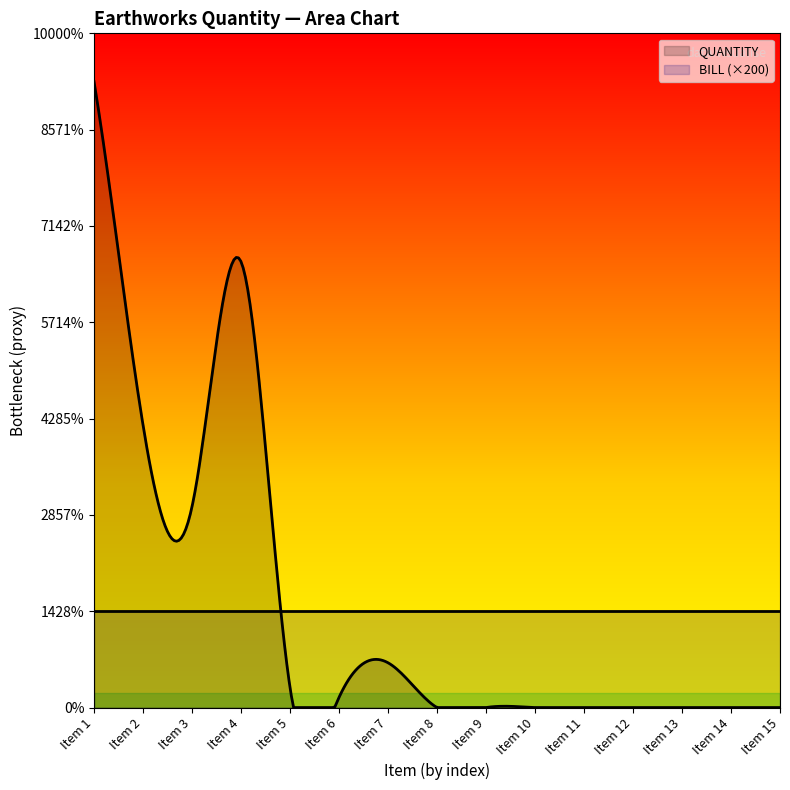

Which series ends up on top after the final intersection of BILL and QUANTITY?

BILL